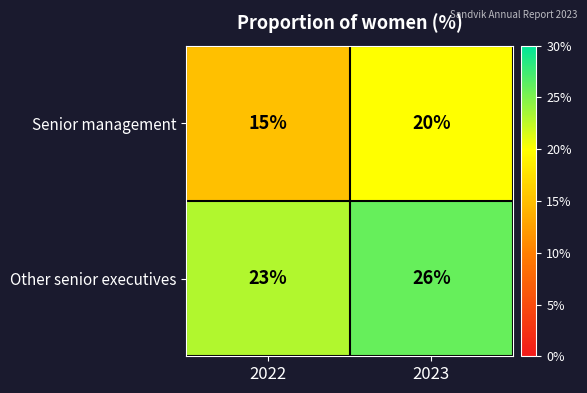

Count the number of data series in this chart.

2